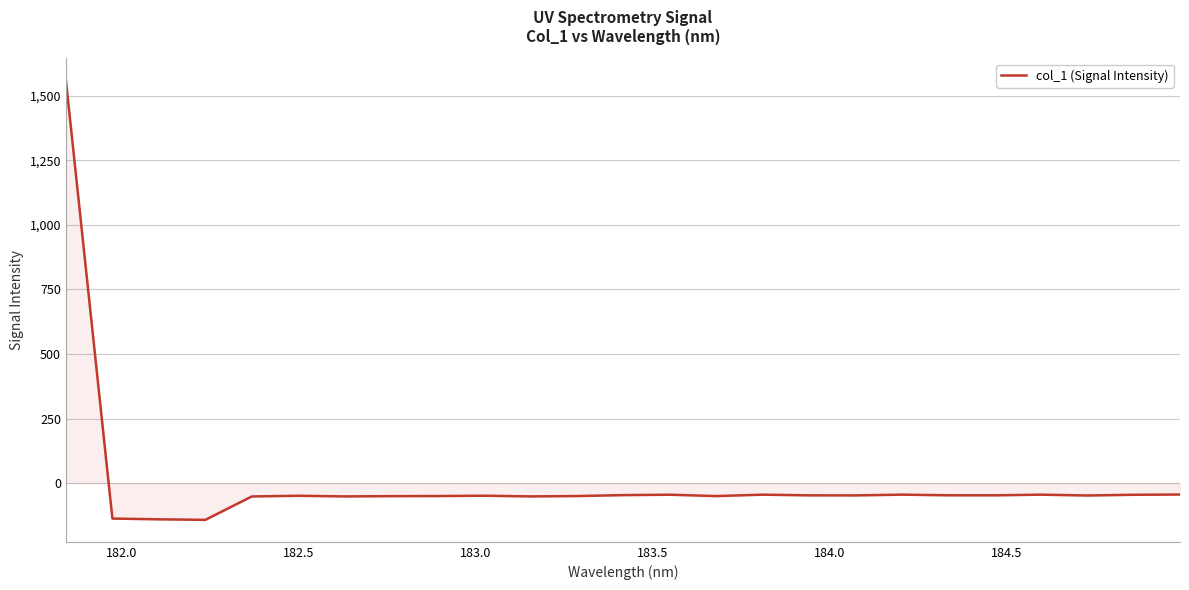

What is the smallest value displayed?

-142.2